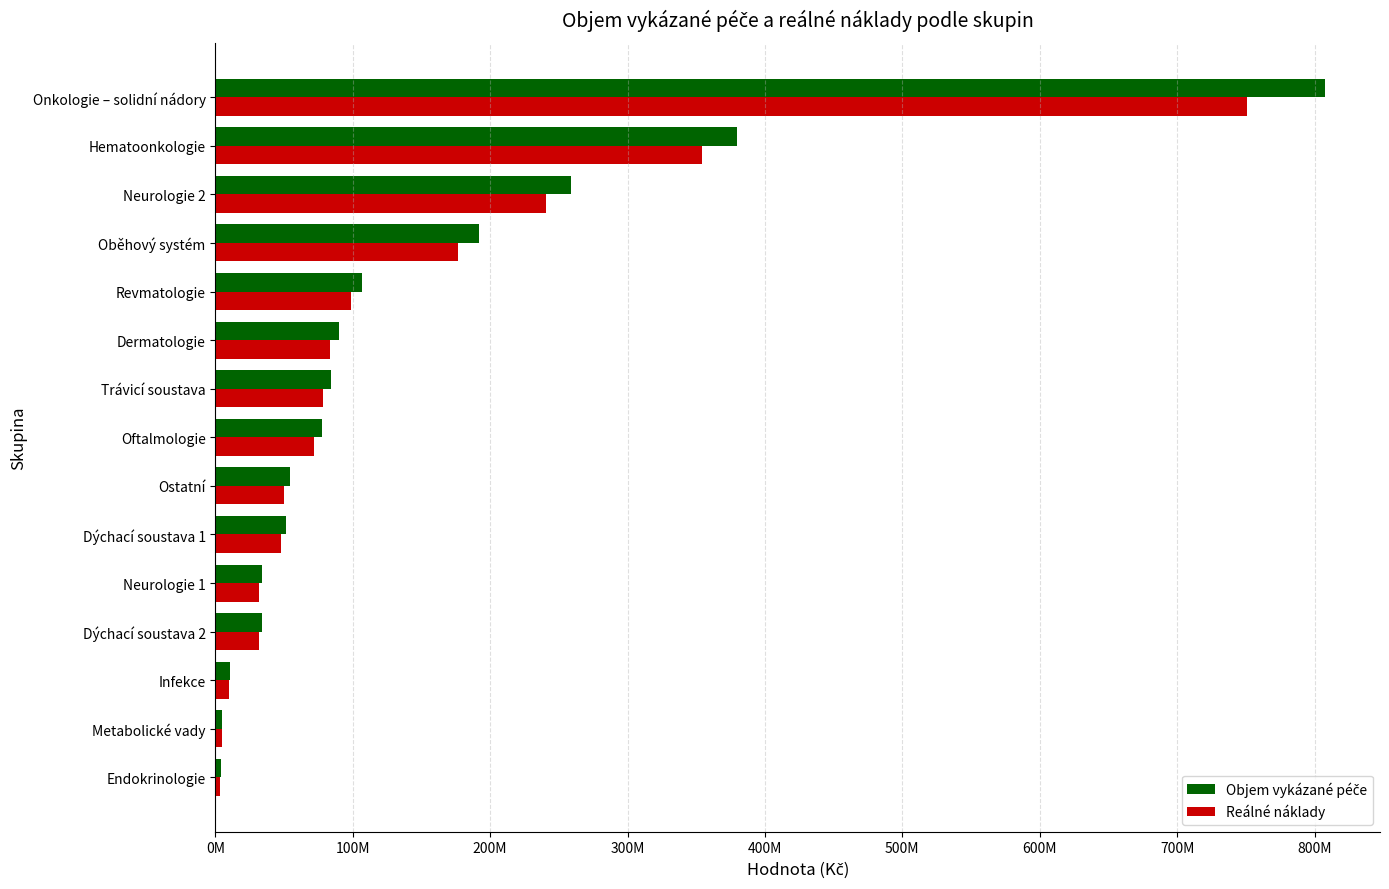

Reading left to right, list all the values displayed in this chart.

Objem vykázané péče: 4018217.3	5067841.3	10545908.2	33817663.6	34239716.0	51216940.6	54100460.3	77256313.2	84202093.6	90240840.3	106719739.4	191990847.6	259135397.9	380006997.1	807305571.2
Reálné náklady: 3614124.8	4817022.9	10013614.3	31450805.9	31670554.6	47784046.6	50181340.8	71878619.7	77985973.0	83632412.6	98804219.1	176535632.4	240811105.7	353979345.3	750649179.9